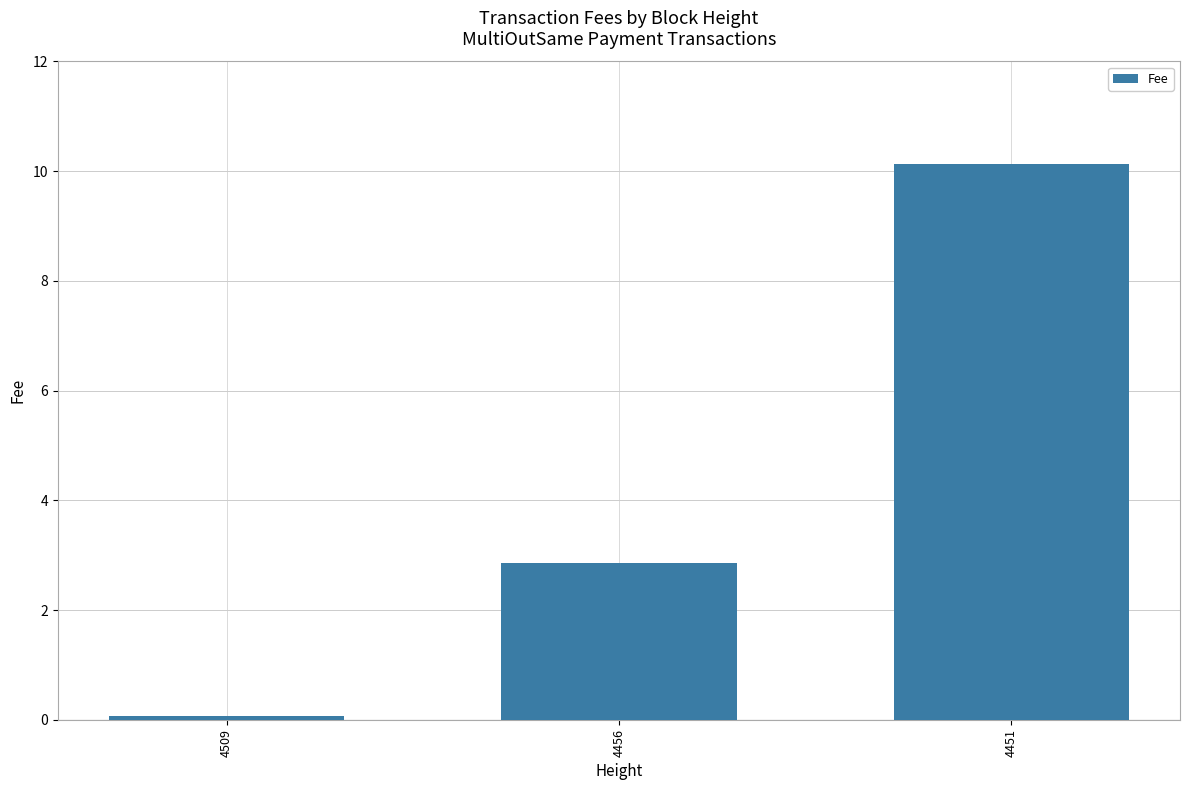

What is the greatest value displayed?

10.1